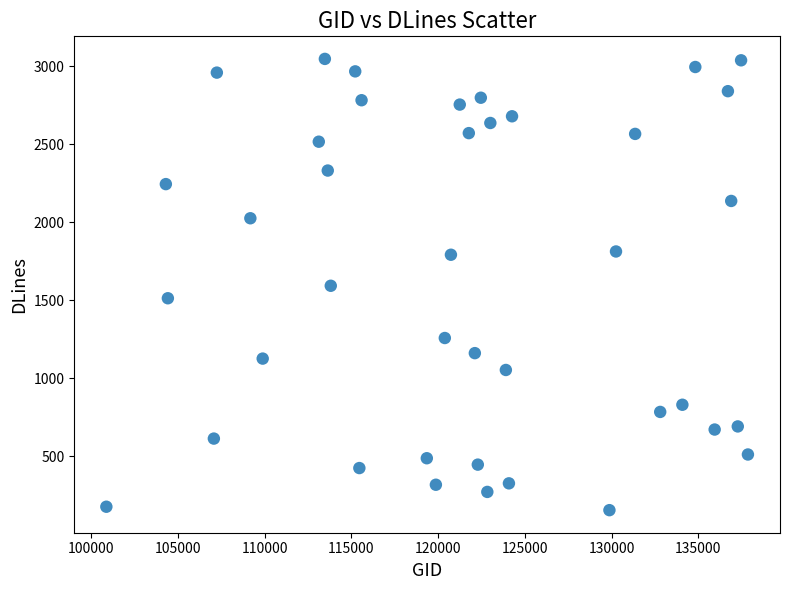

What is the range of X values (max minus min)?

36965